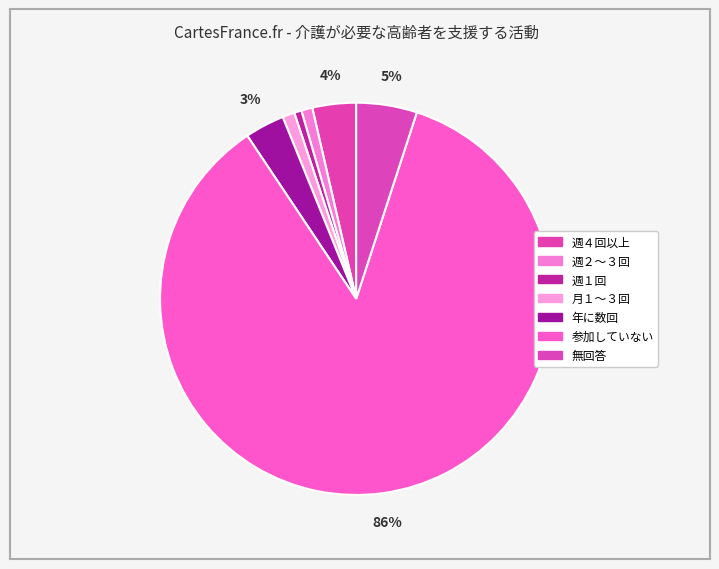

To the nearest percent, what portion does 週２～３回 represent?

1%